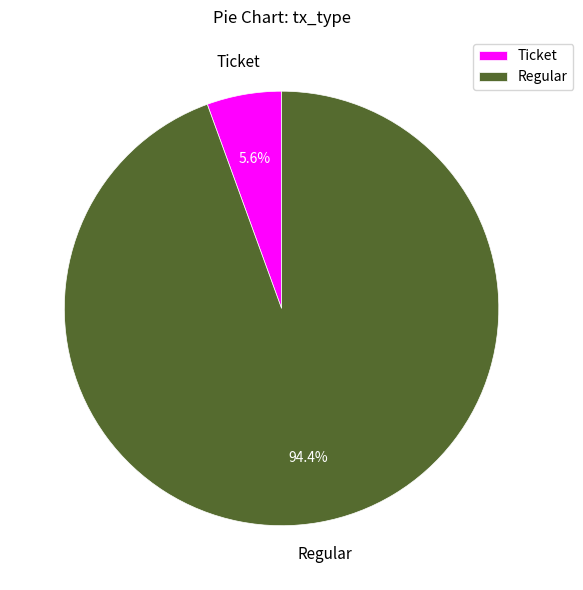

To the nearest percent, what is the combined percentage of Regular and Ticket?

100%